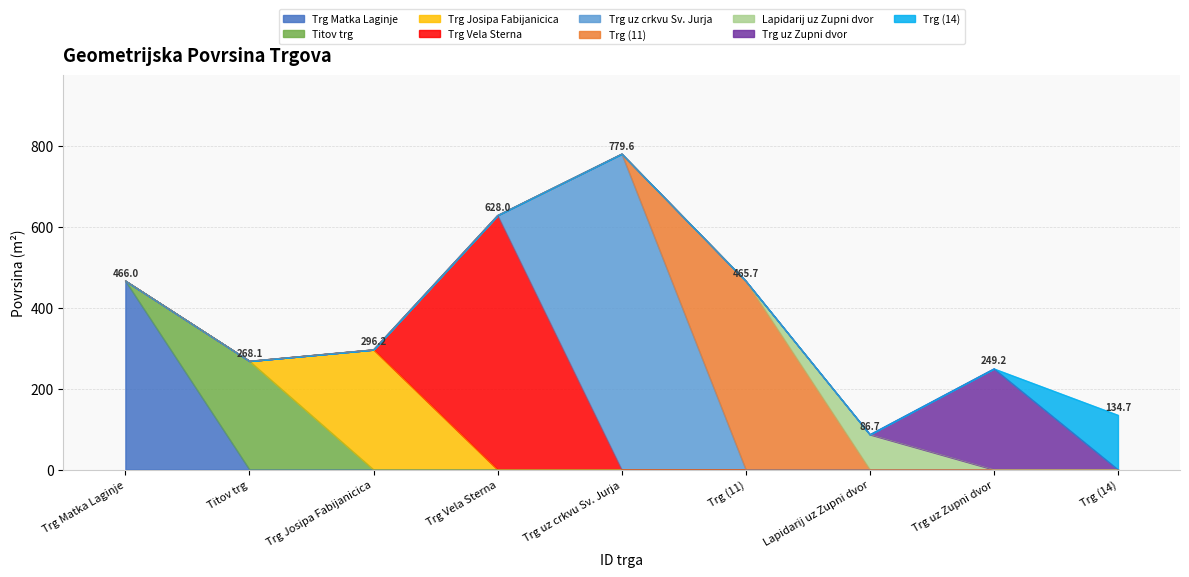

What is the highest value of the Trg Matka Laginje series?

466.0